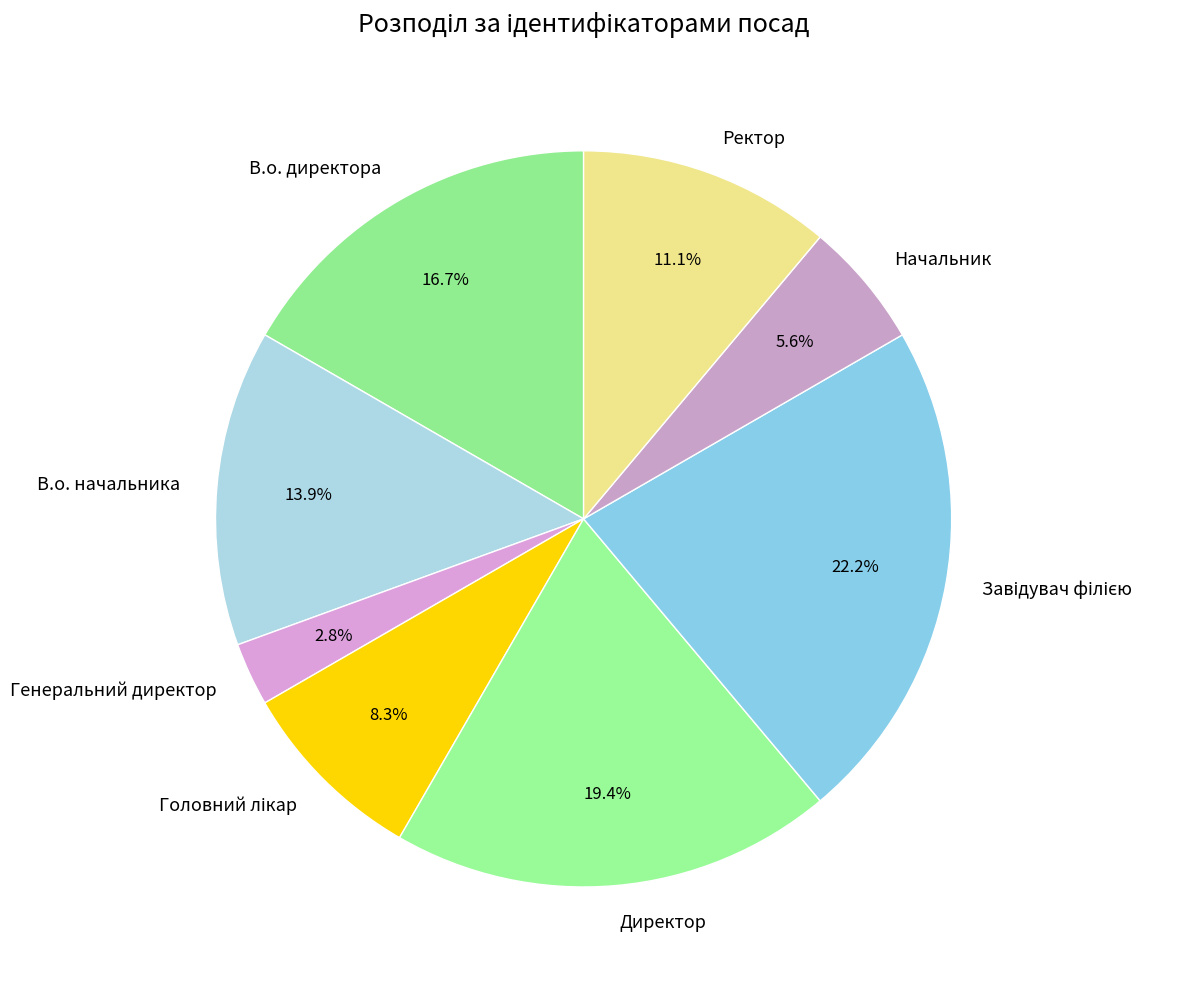

Which has a higher value, Начальник or В.о. директора?

В.о. директора